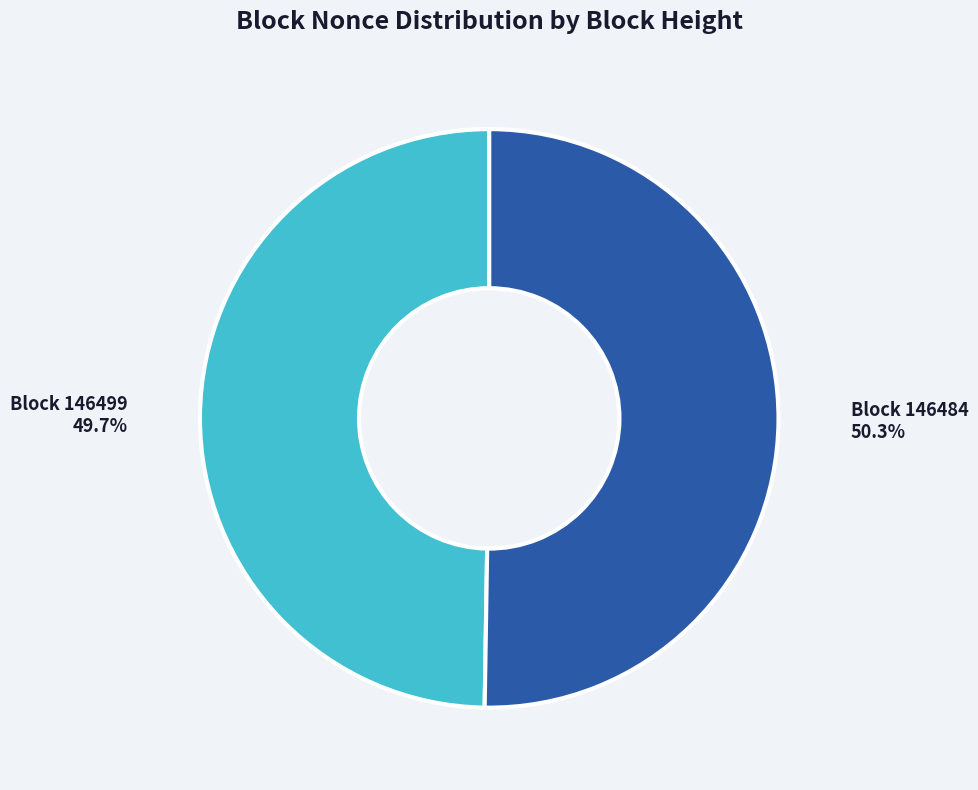

How many segments does this pie chart have?

2